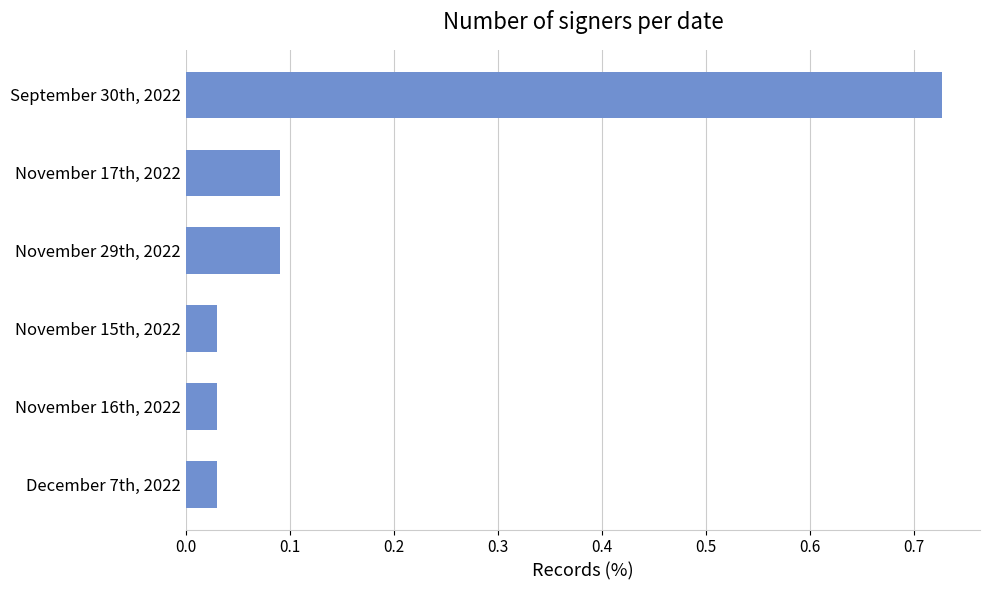

Count the number of data series in this chart.

1